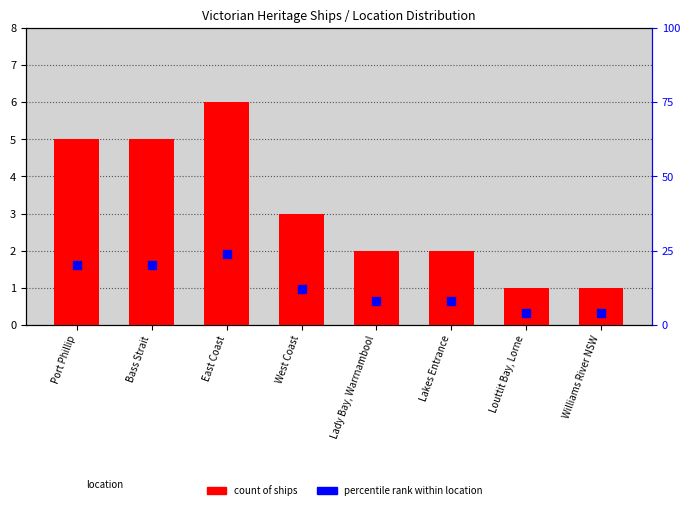

What are all the series names shown in the legend?

count of ships, percentile rank within location